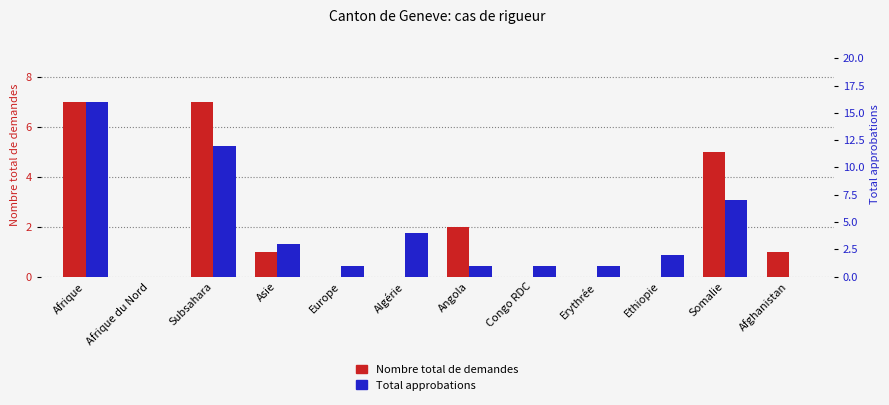

List the series in order of their overall mean, lowest first.

Nombre total de demandes, Total approbations